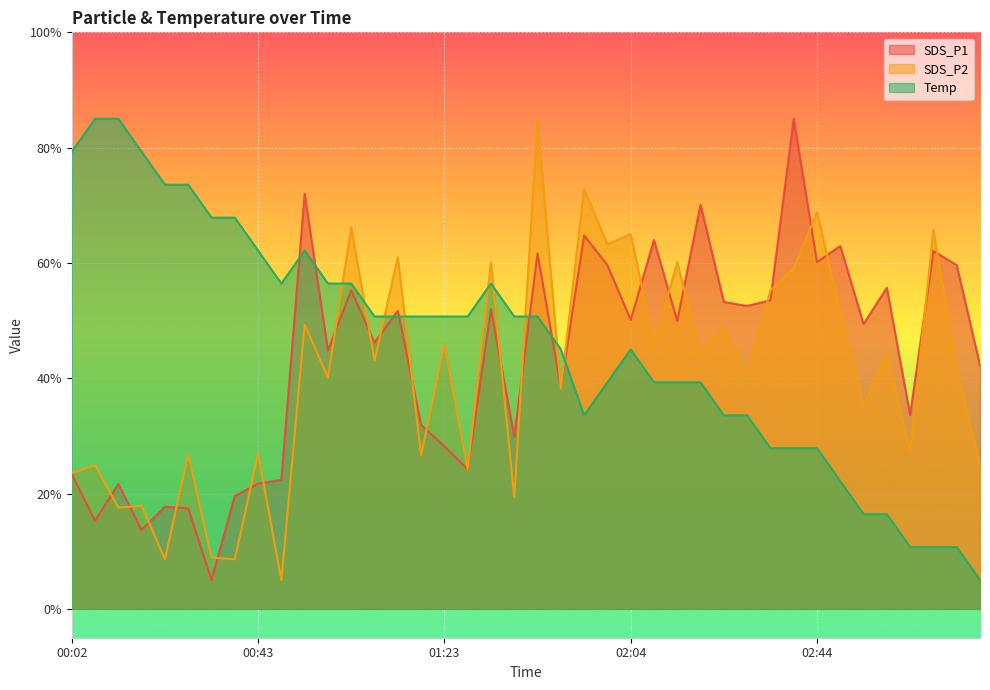

True or false: Temp has more than 0 points higher than both neighbors.

True